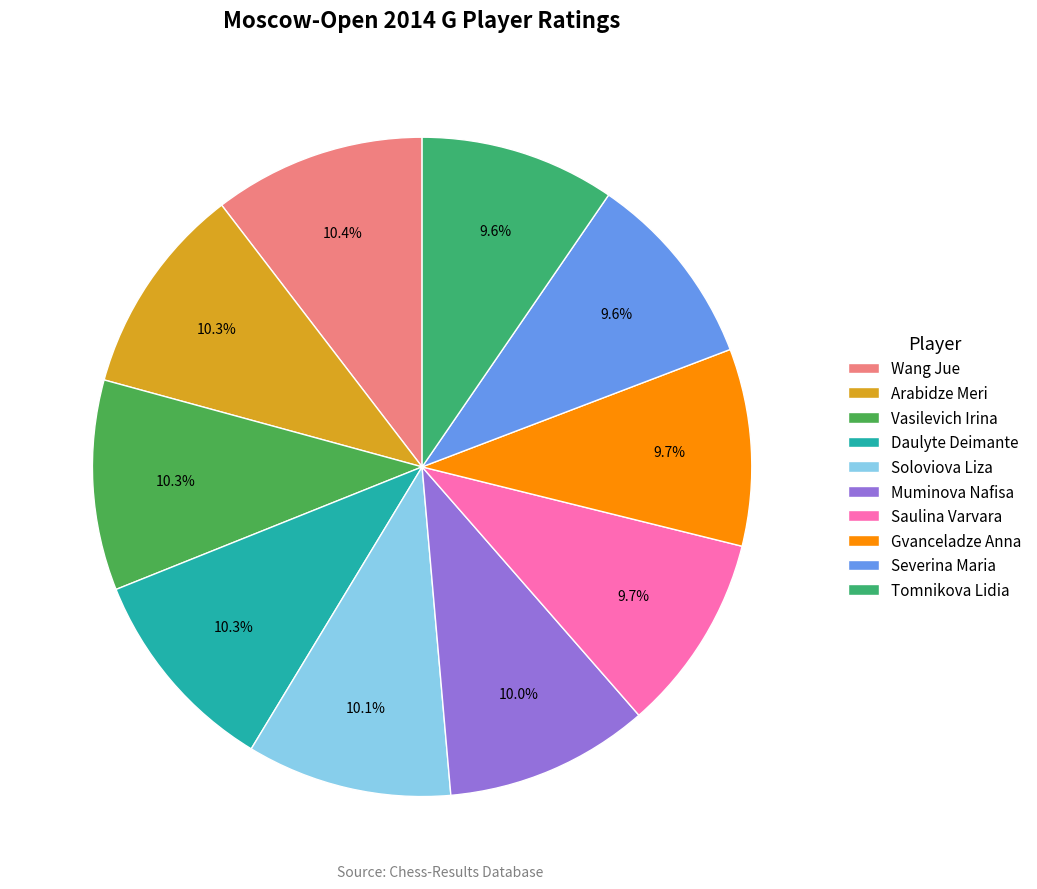

Count the number of slices in the pie.

10